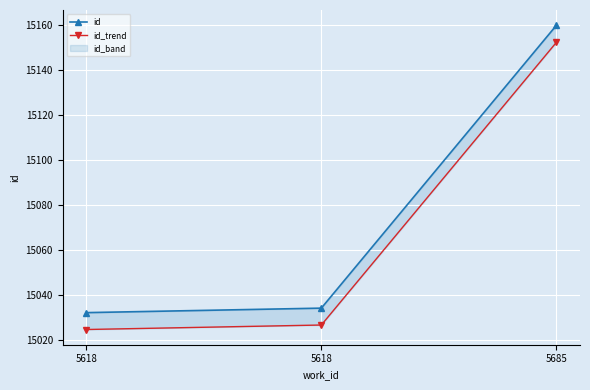

How many lines are shown in the chart?

2